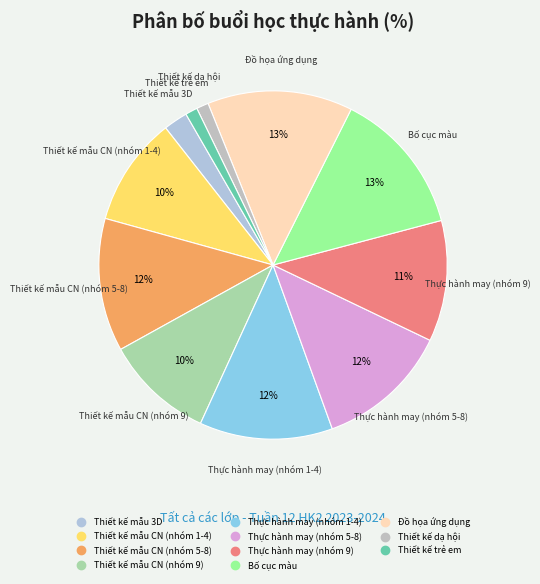

To the nearest percent, what is the average slice percentage?

9%